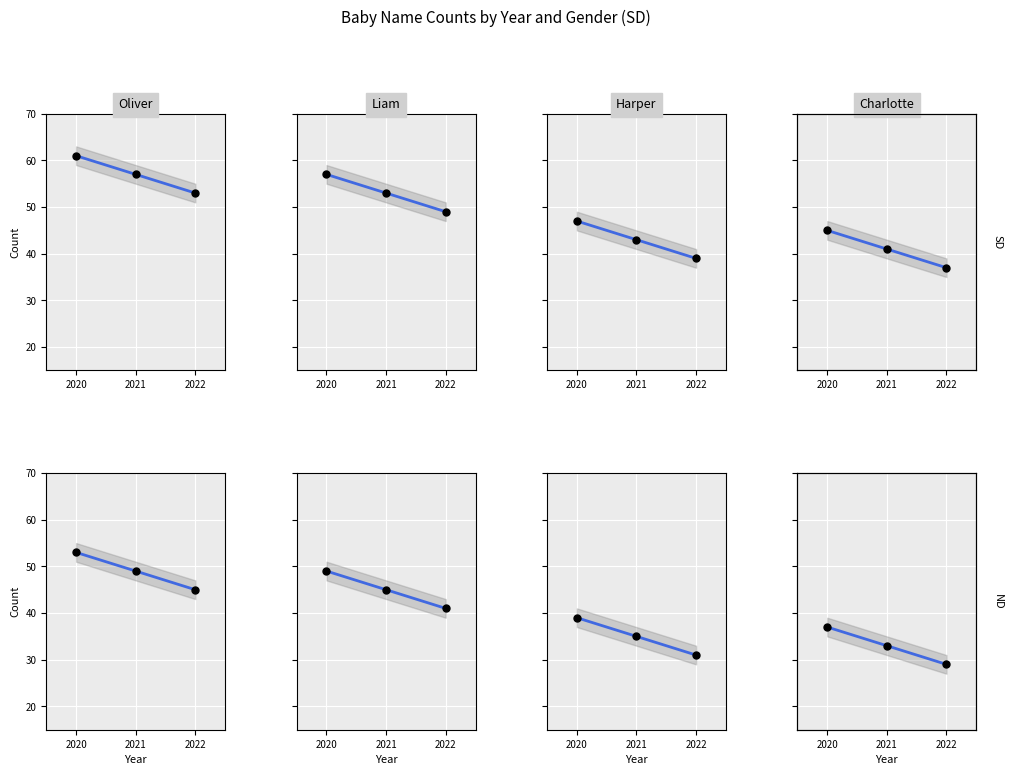

At how many categories does at least one series exceed 43?

3